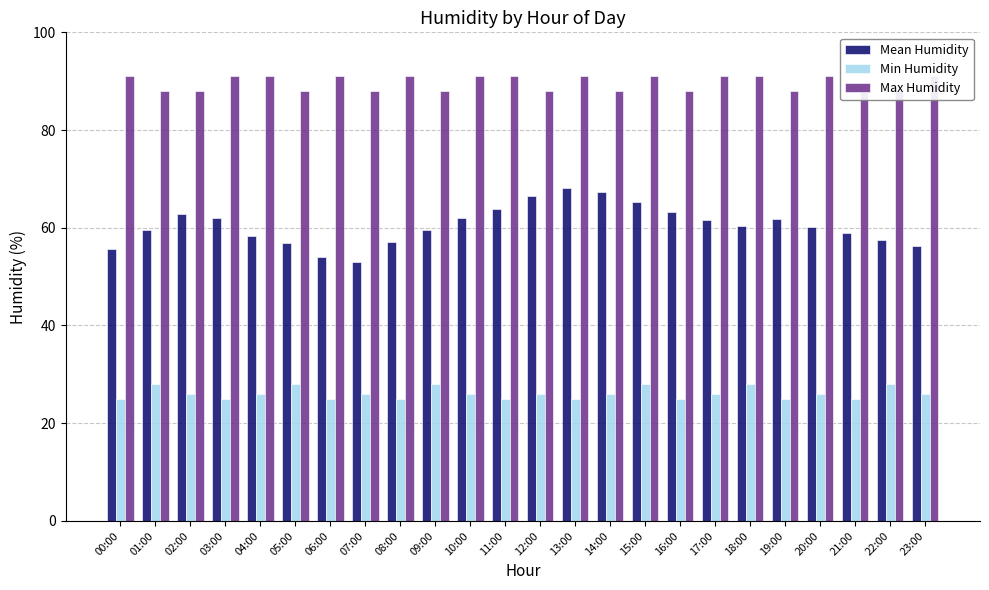

What is the label of the 11th bar from the left?

10:00